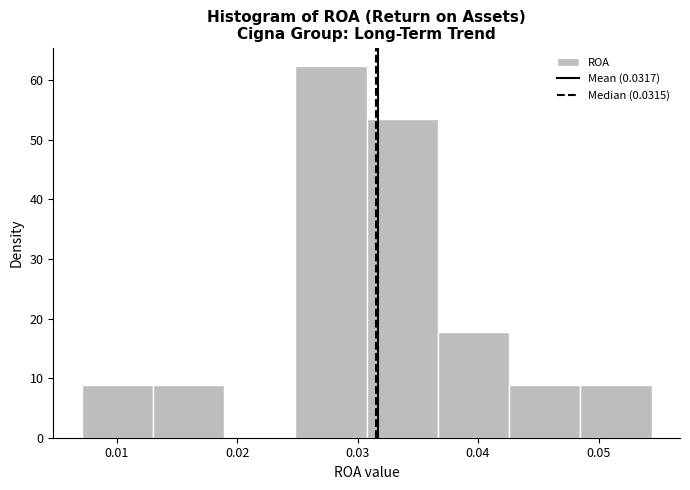

Reading left to right, transcribe this chart: for each bar, give the range it covers on the x-axis and its height. Neither the bar edges nor the heights are printed on the chart, so give them approximately, as read against the axes.

0.007 to 0.013: 9
0.013 to 0.019: 9
0.019 to 0.025: 0
0.025 to 0.031: 62
0.031 to 0.037: 53
0.037 to 0.043: 18
0.043 to 0.048: 9
0.048 to 0.054: 9